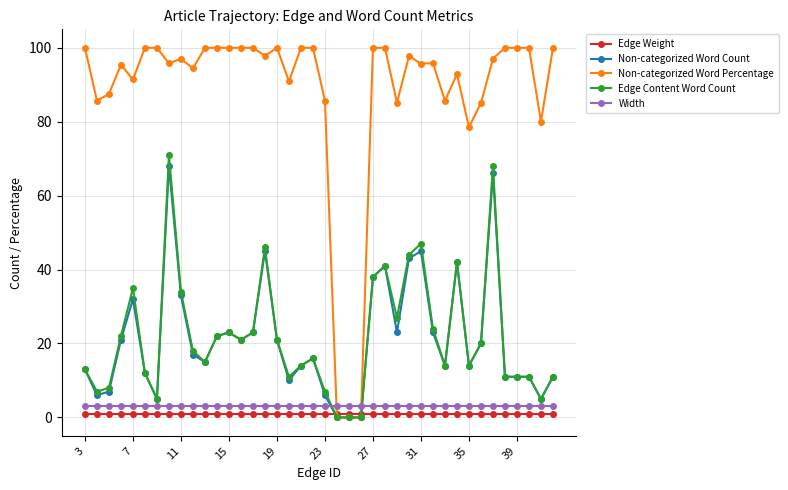

What is the value of the Non-categorized Word Count point at the 11th from the left?

15.0